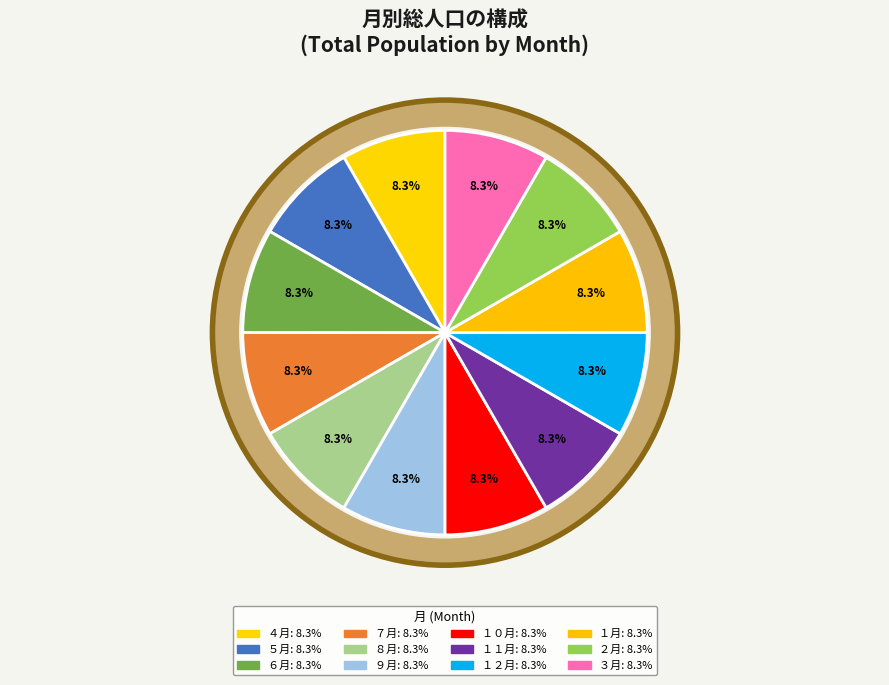

Which slice is the largest?

９月